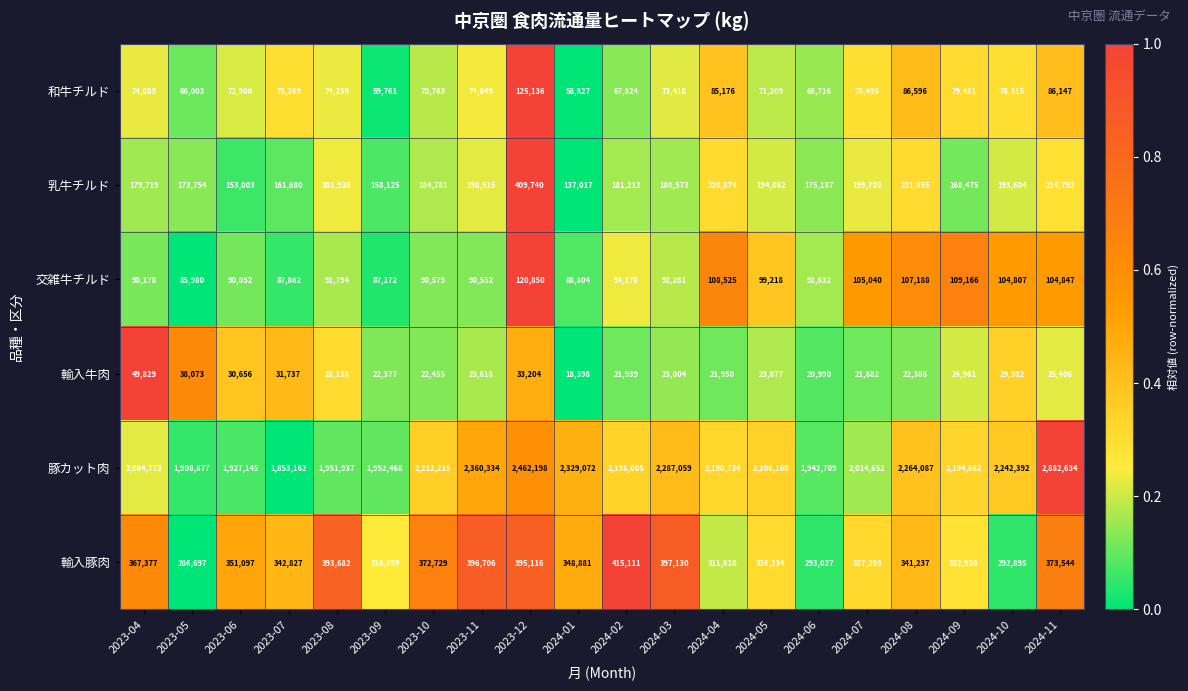

What is the greatest value displayed?

2882634